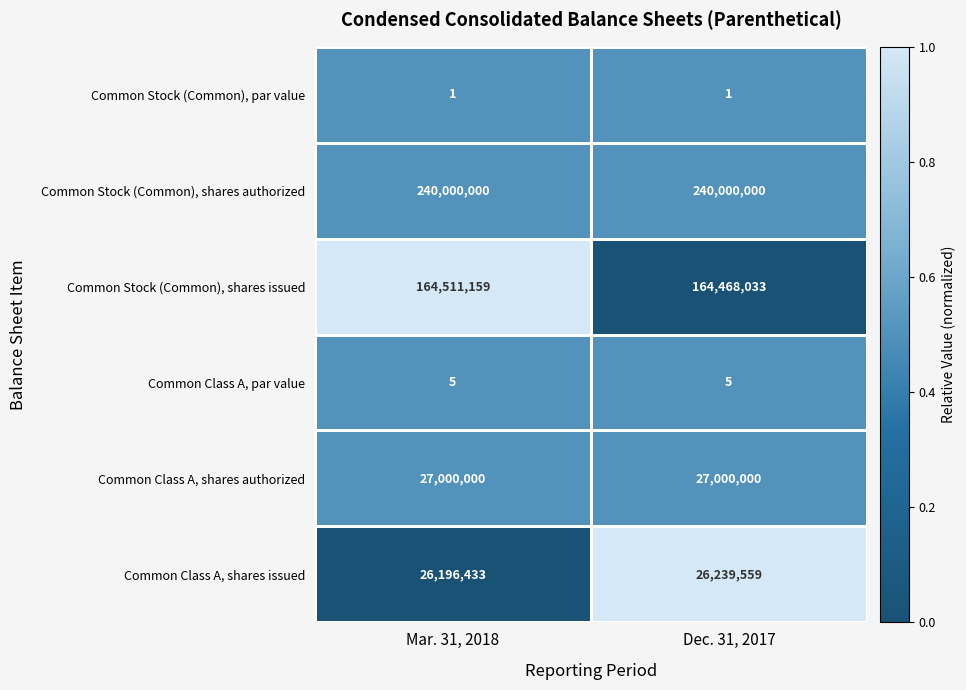

What is the sum of the Common Stock (Common), shares authorized values at Mar. 31, 2018 and Dec. 31, 2017?

480000000